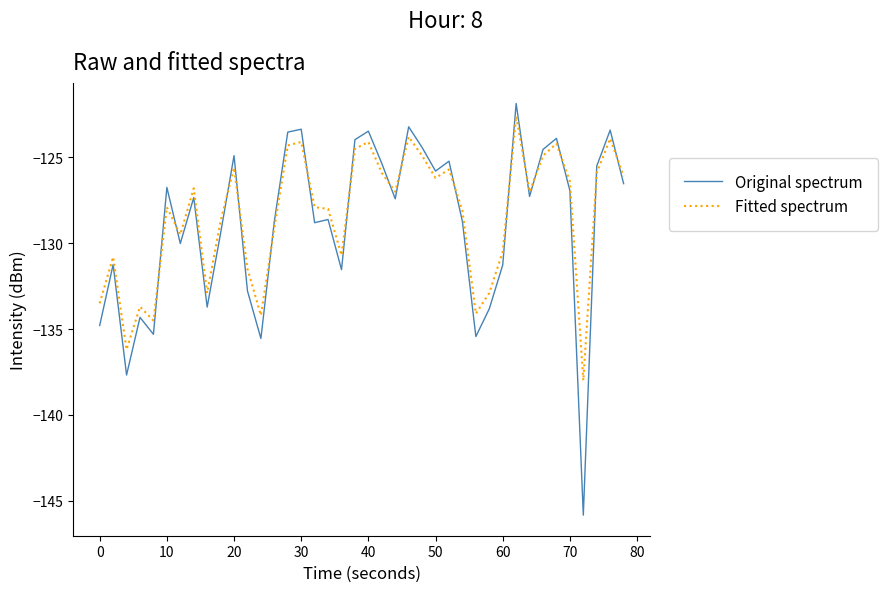

What is the lowest value of the Fitted spectrum series?

-138.0